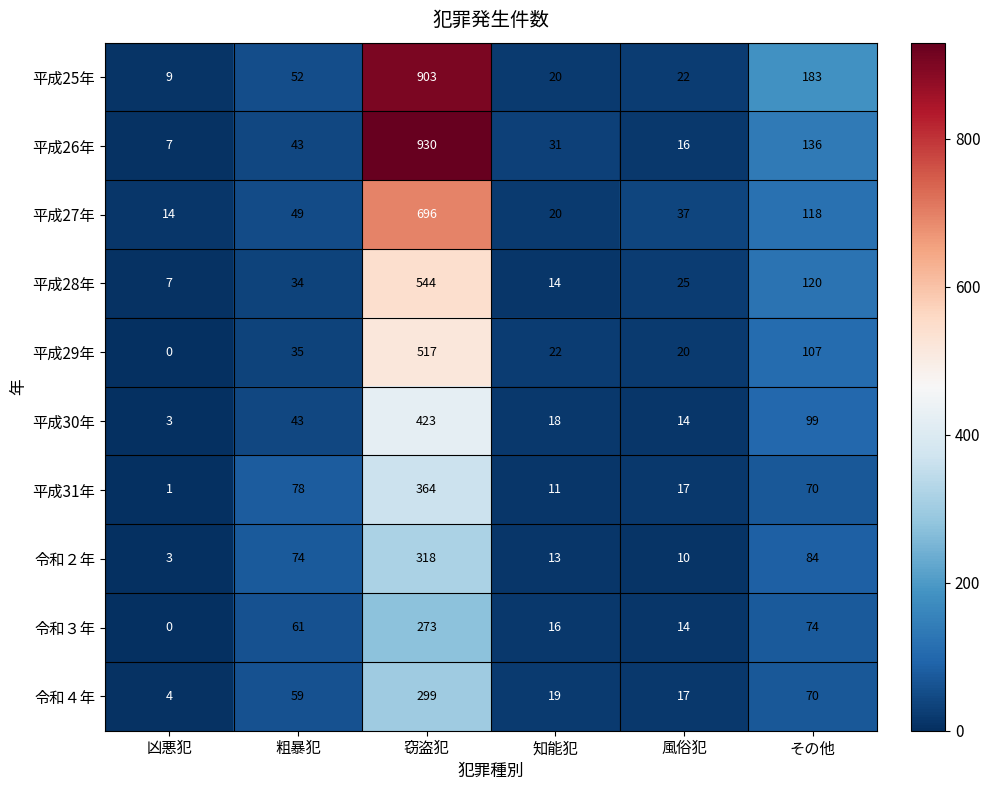

At which category does the chart reach its peak across all series?

窃盗犯